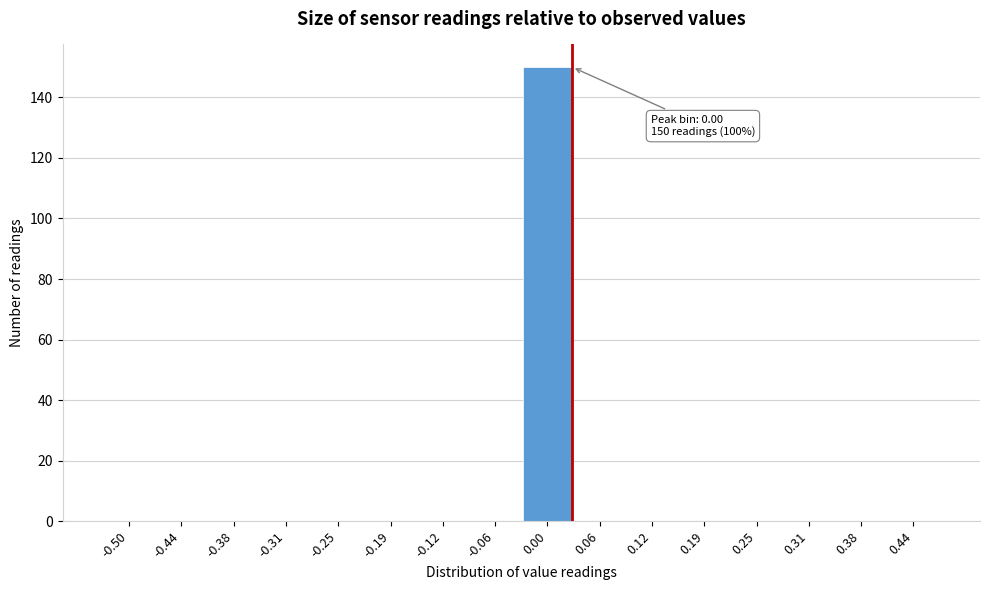

Reading right to left, what are all the values shown in this chart?

0.44=0	0.38=0	0.31=0	0.25=0	0.19=0	0.12=0	0.06=0	0.00=150	-0.06=0	-0.12=0	-0.19=0	-0.25=0	-0.31=0	-0.38=0	-0.44=0	-0.50=0